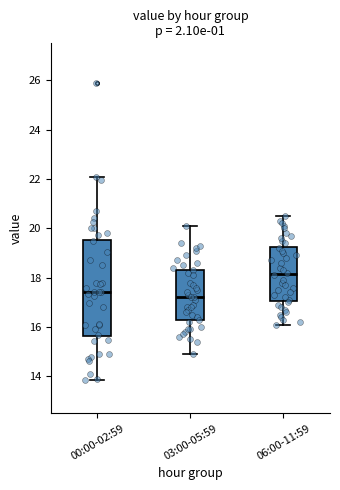

Which box is the tallest, from its lower edge to its upper edge?

00:00-02:59